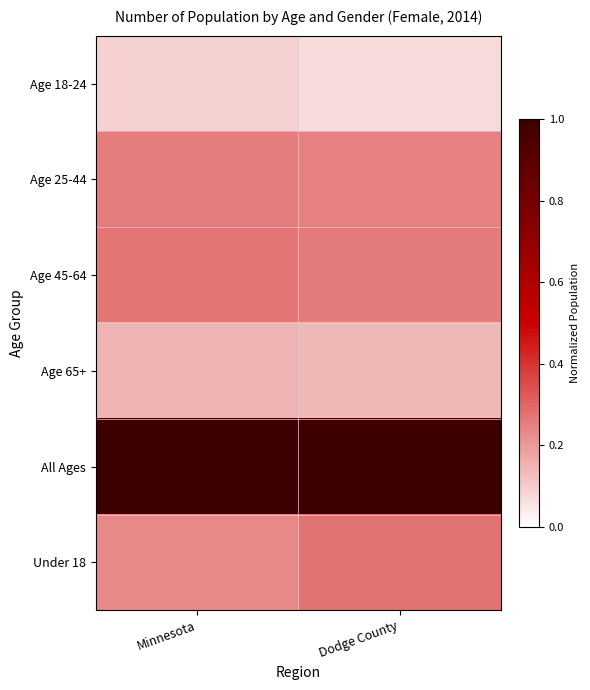

How many series are shown in this chart?

6